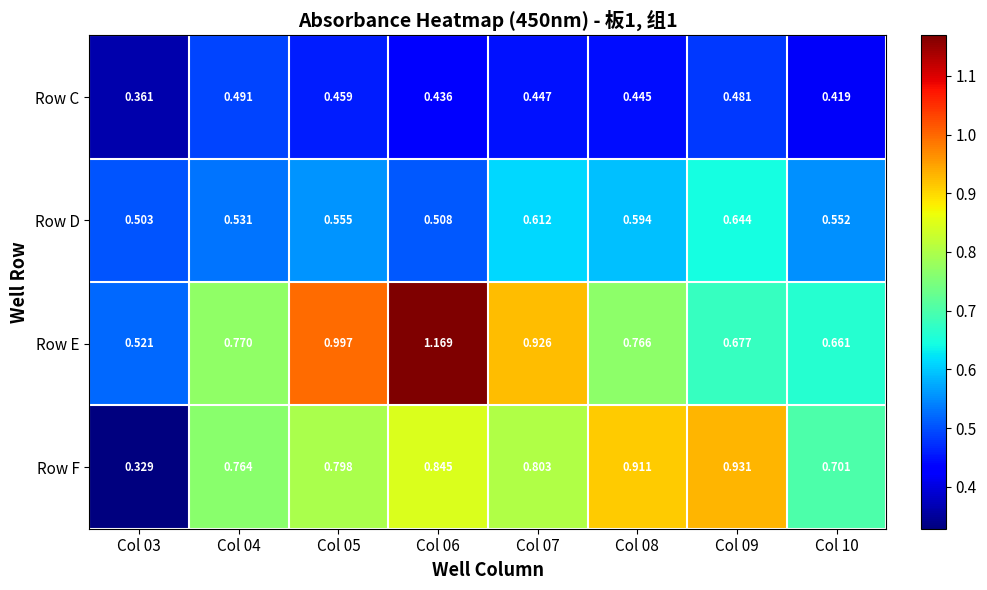

Which series has the widest spread of values?

Row E